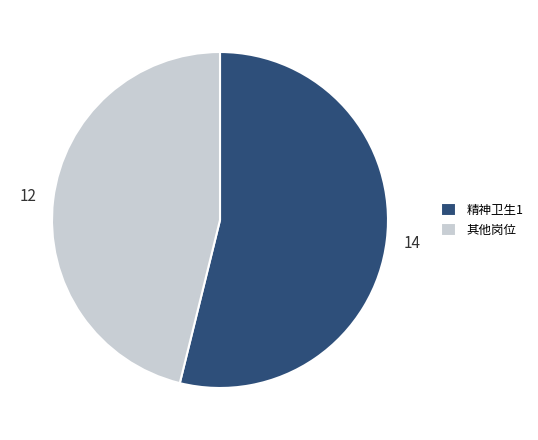

Which slice represents more than half of the pie?

精神卫生1